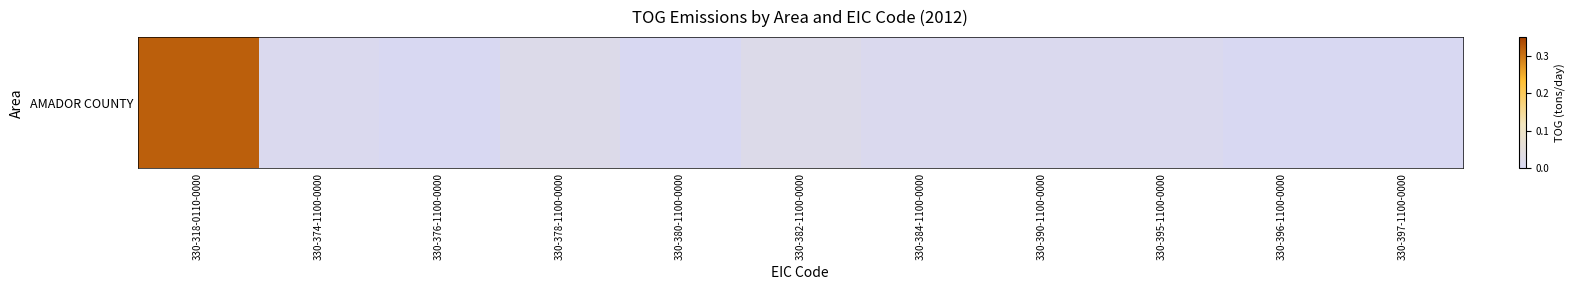

Reading left to right, list all the values displayed in this chart.

330-318-0110-0000=0.3	330-374-1100-0000=0.0	330-376-1100-0000=0.0	330-378-1100-0000=0.0	330-380-1100-0000=0.0	330-382-1100-0000=0.0	330-384-1100-0000=0.0	330-390-1100-0000=0.0	330-395-1100-0000=0.0	330-396-1100-0000=0.0	330-397-1100-0000=0.0